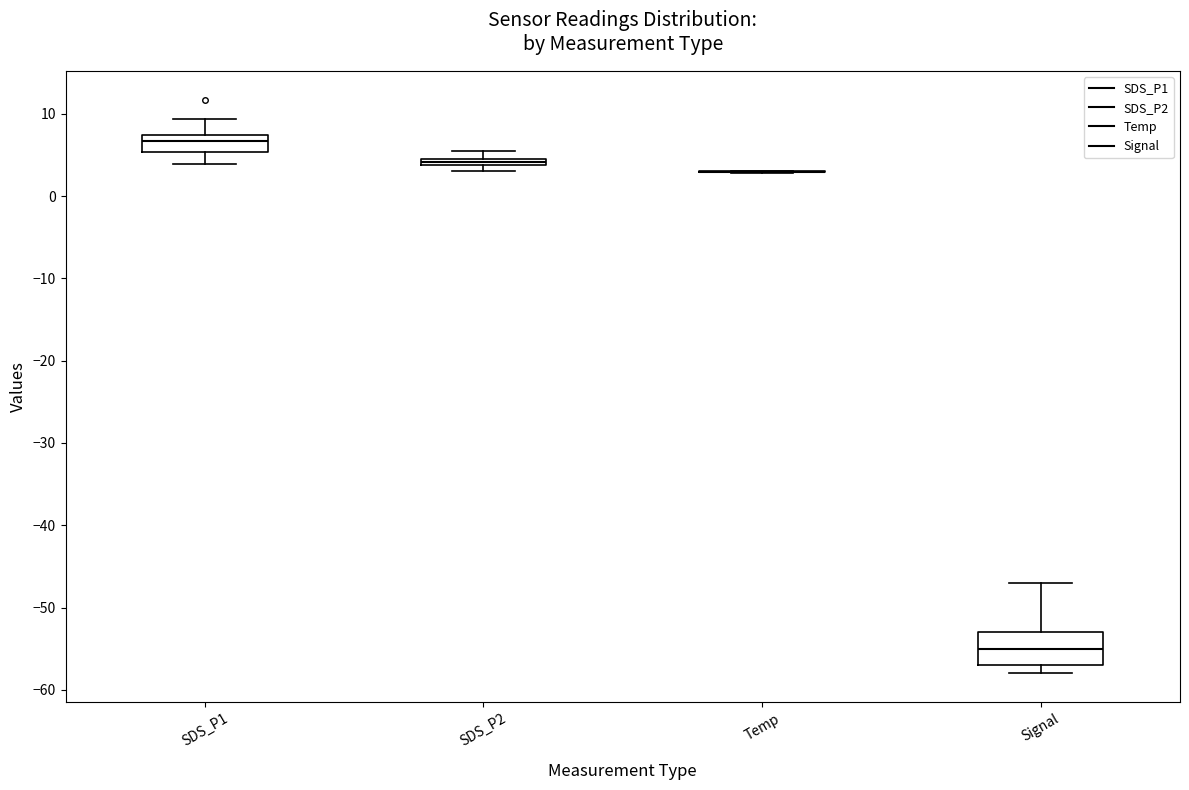

Where does the median line of the box for Signal sit on the y-axis? The values are not printed on the chart, so give them approximately, as read against the axis.

-55